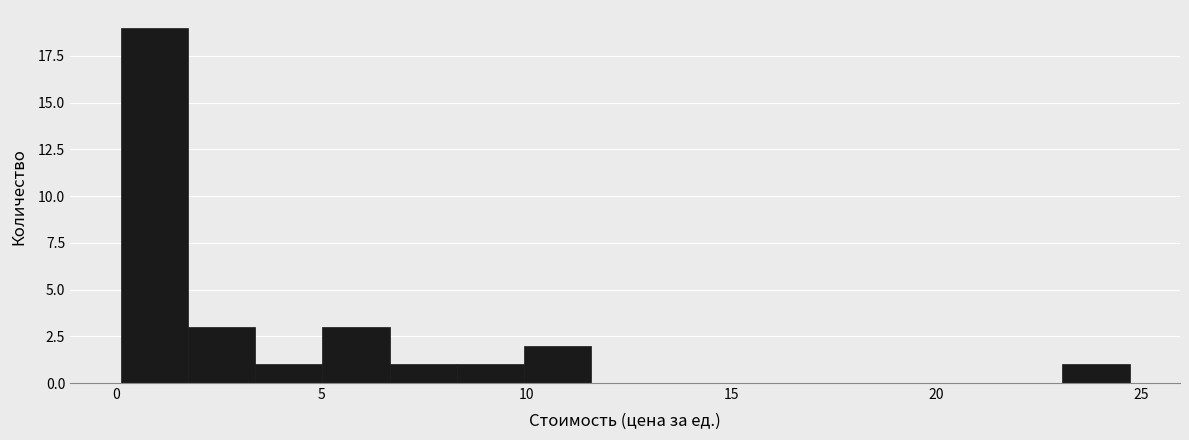

Read against the x-axis, roughly where is the centre of the tallest bar?

1.0